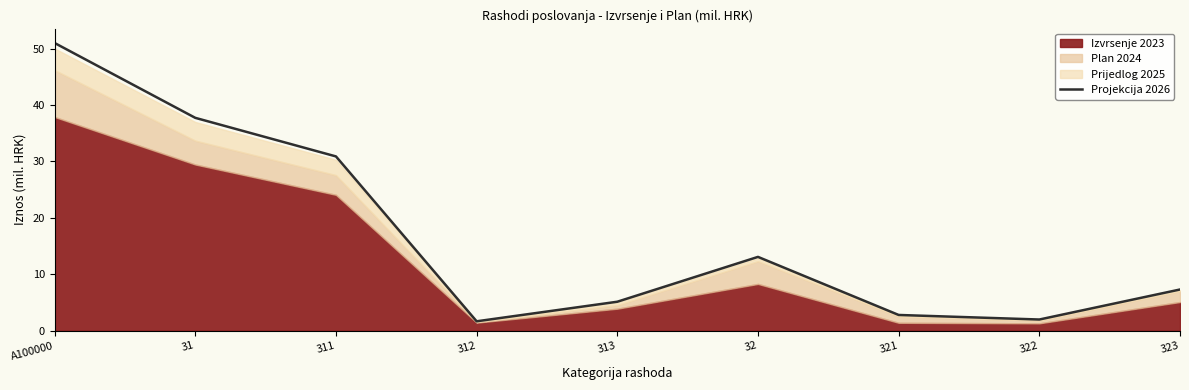

Rank the categories by value from highest to lowest.

A100000, 31, 311, 32, 323, 313, 321, 322, 312